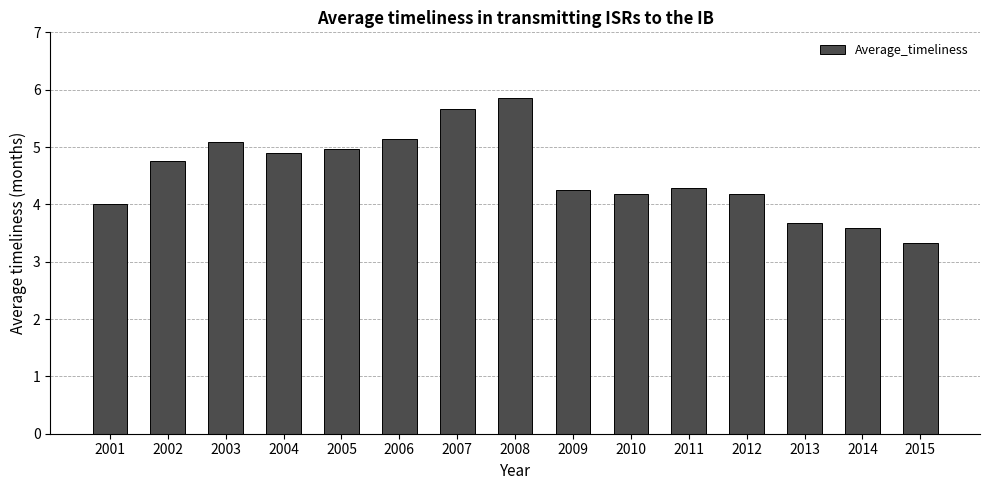

Reading left to right, what are all the values shown in this chart?

2001=4.0	2002=4.8	2003=5.1	2004=4.9	2005=5.0	2006=5.1	2007=5.7	2008=5.9	2009=4.3	2010=4.2	2011=4.3	2012=4.2	2013=3.7	2014=3.6	2015=3.3